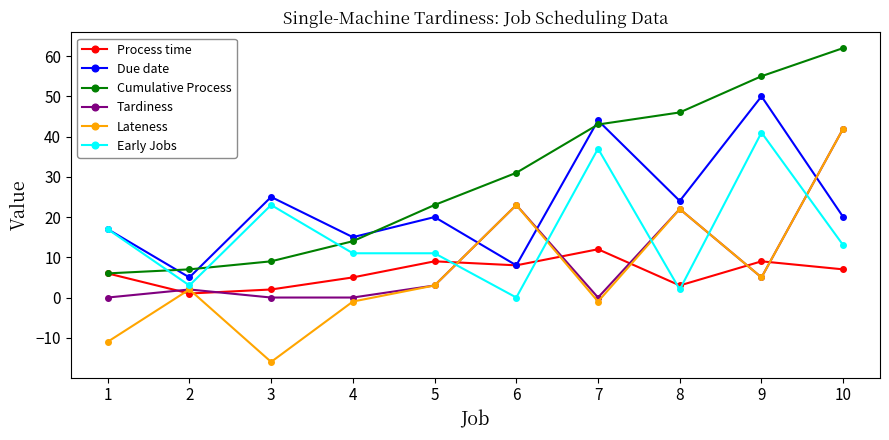

What is the sum of the Early Jobs values at 10 and 4?

24